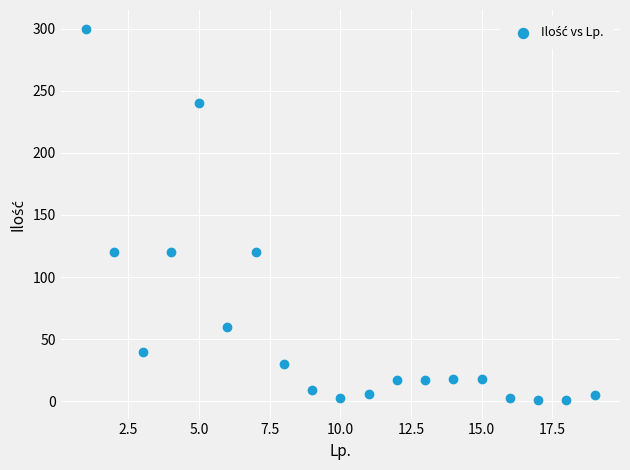

What is the range of X values (max minus min)?

18